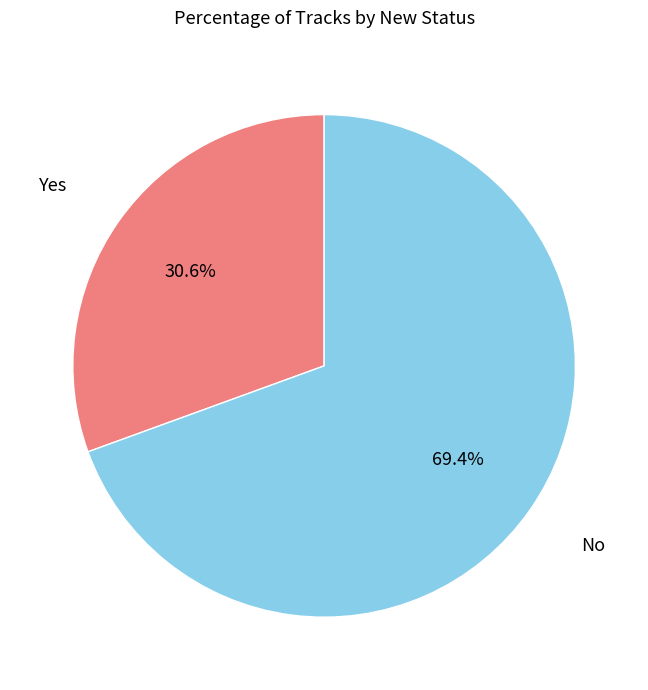

Is there any slice that represents more than half of the pie?

Yes